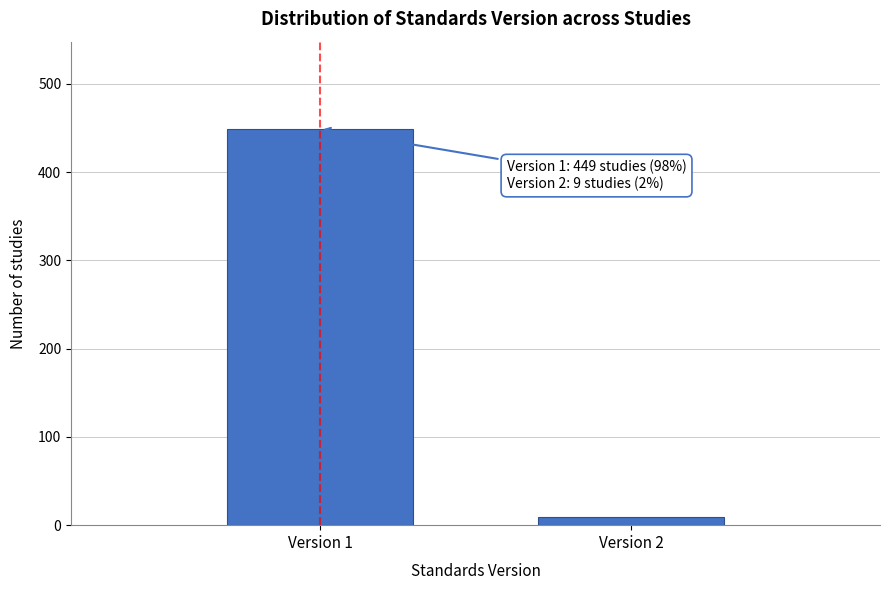

Reading left to right, transcribe all the data shown in this chart.

449	9